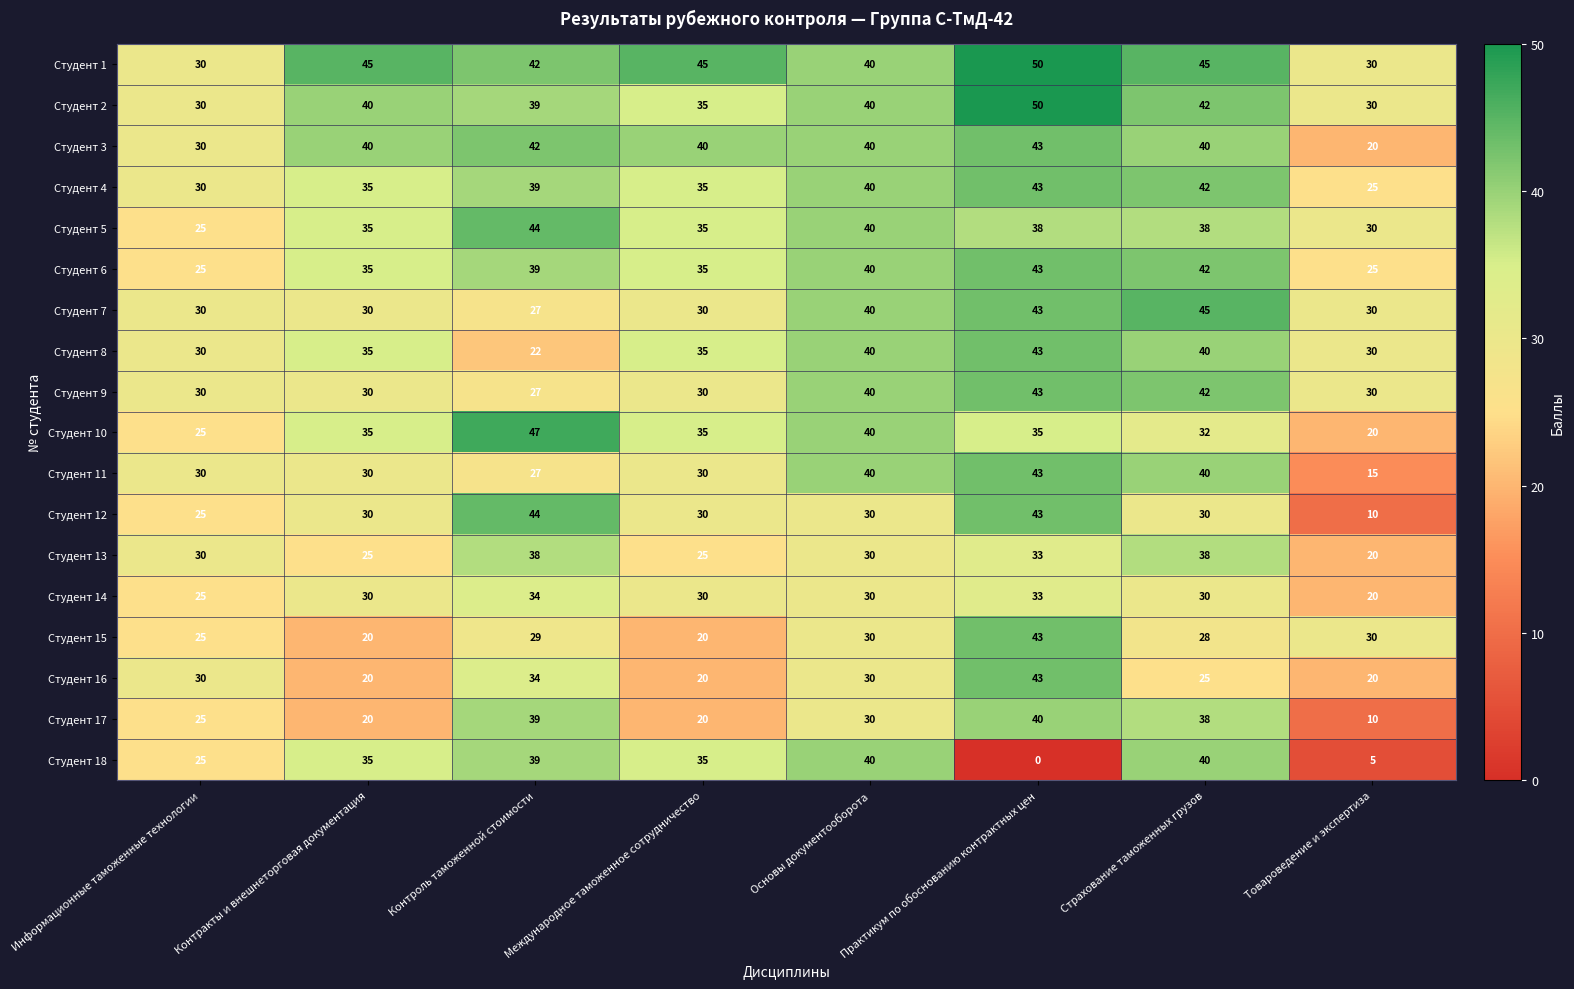

At which label is Студент 12 closest to 27?

Информационные таможенные технологии